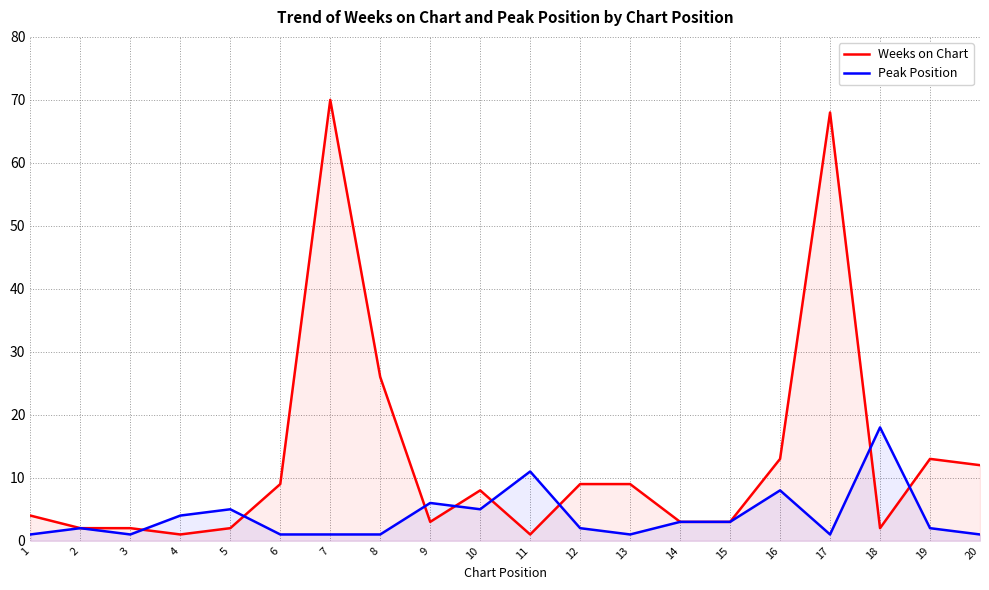

True or false: Weeks on Chart has a value of 11 at 8.

False